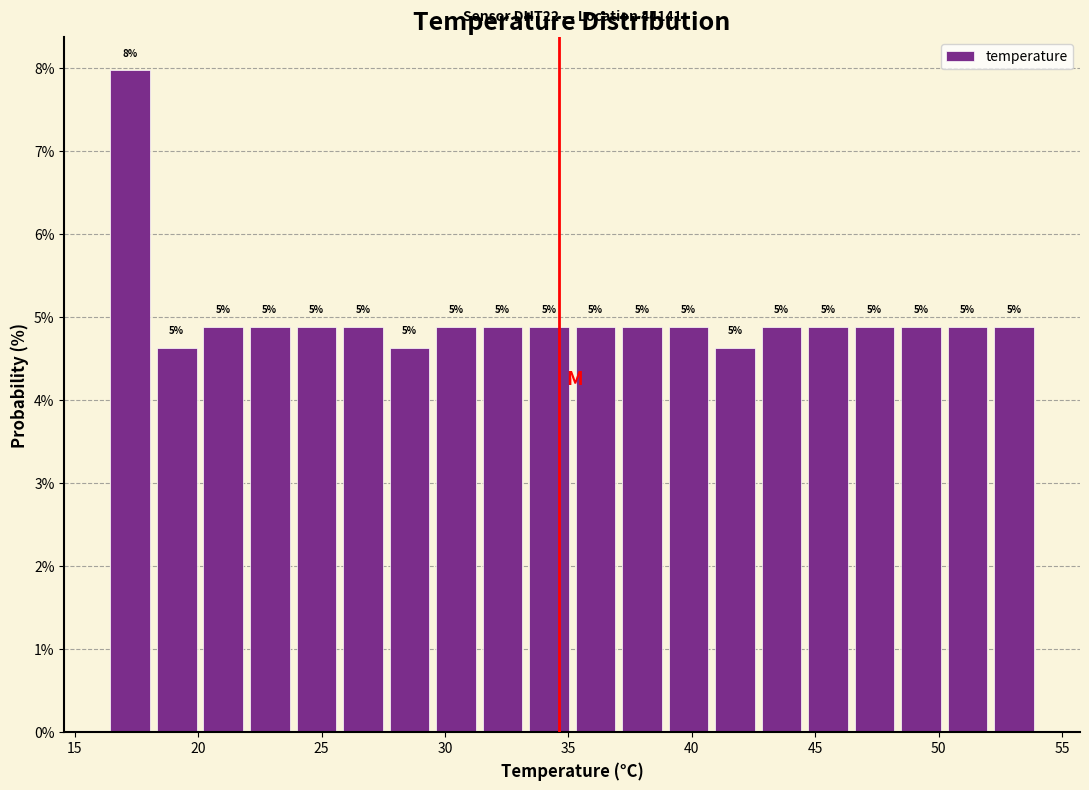

Around what value on the x-axis is the tallest bar? Give the approximate position of its centre, as read against the axis.

17.0